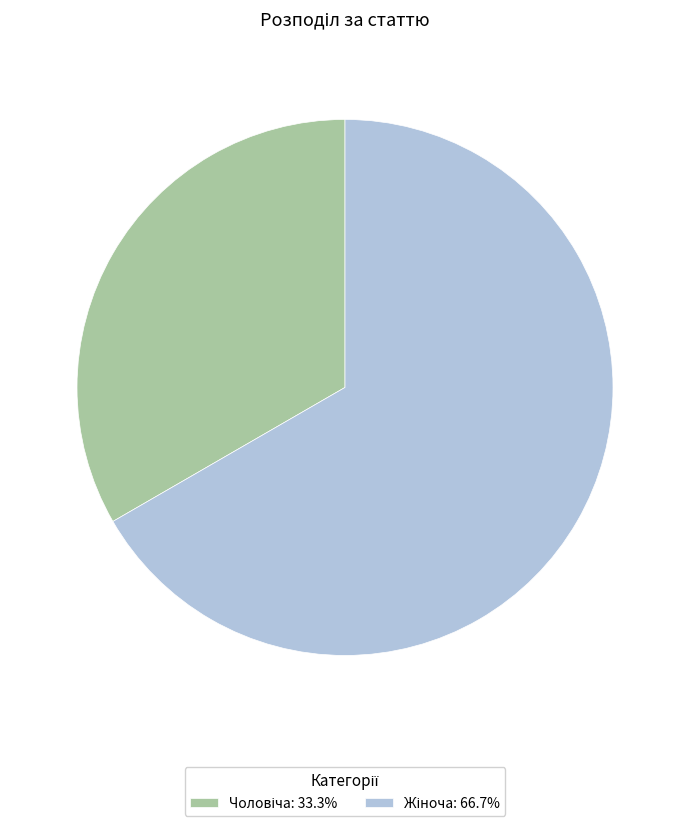

Is there any slice that represents more than half of the pie?

Yes